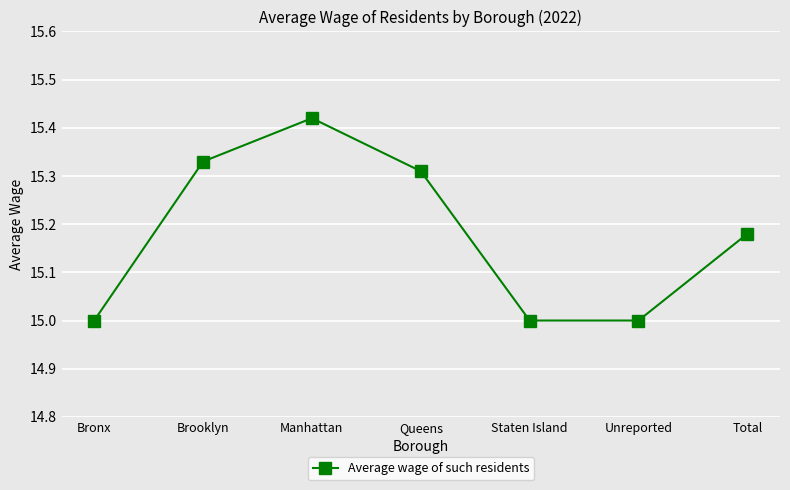

What is the ratio of the value at Bronx to the value at Manhattan?

1.0